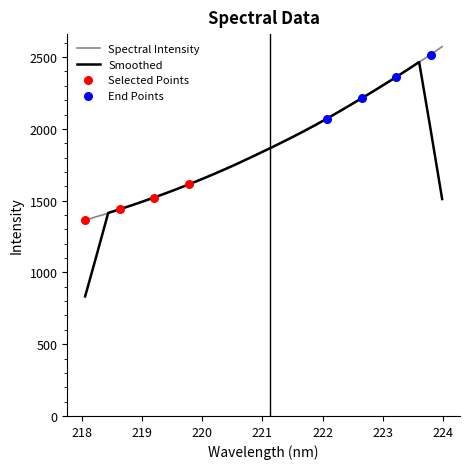

Which series has the largest range (max minus min)?

Smoothed